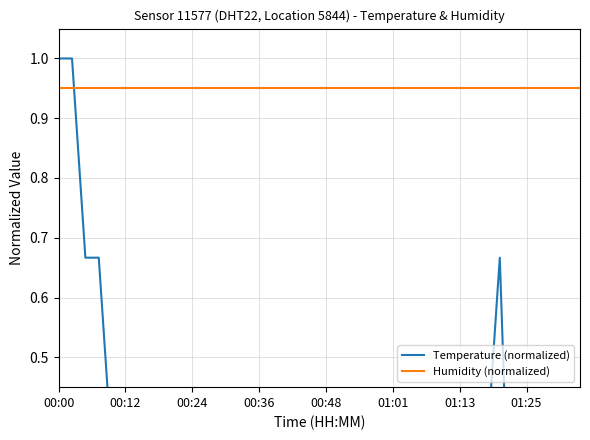

At which category is the sum across all series the highest?

00:00